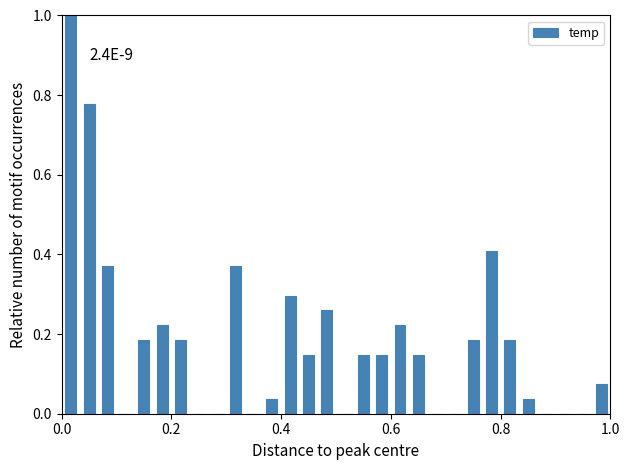

Around what value on the x-axis is the tallest bar? Give the approximate position of its centre, as read against the axis.

0.02